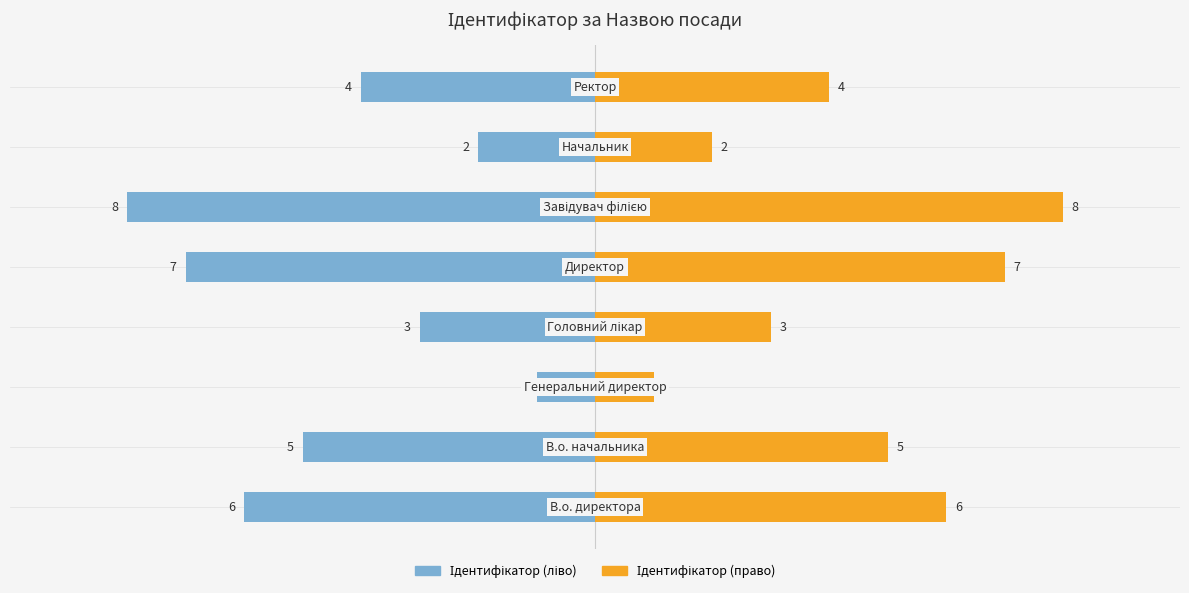

What is the label of the 5th bar from the left?

Директор